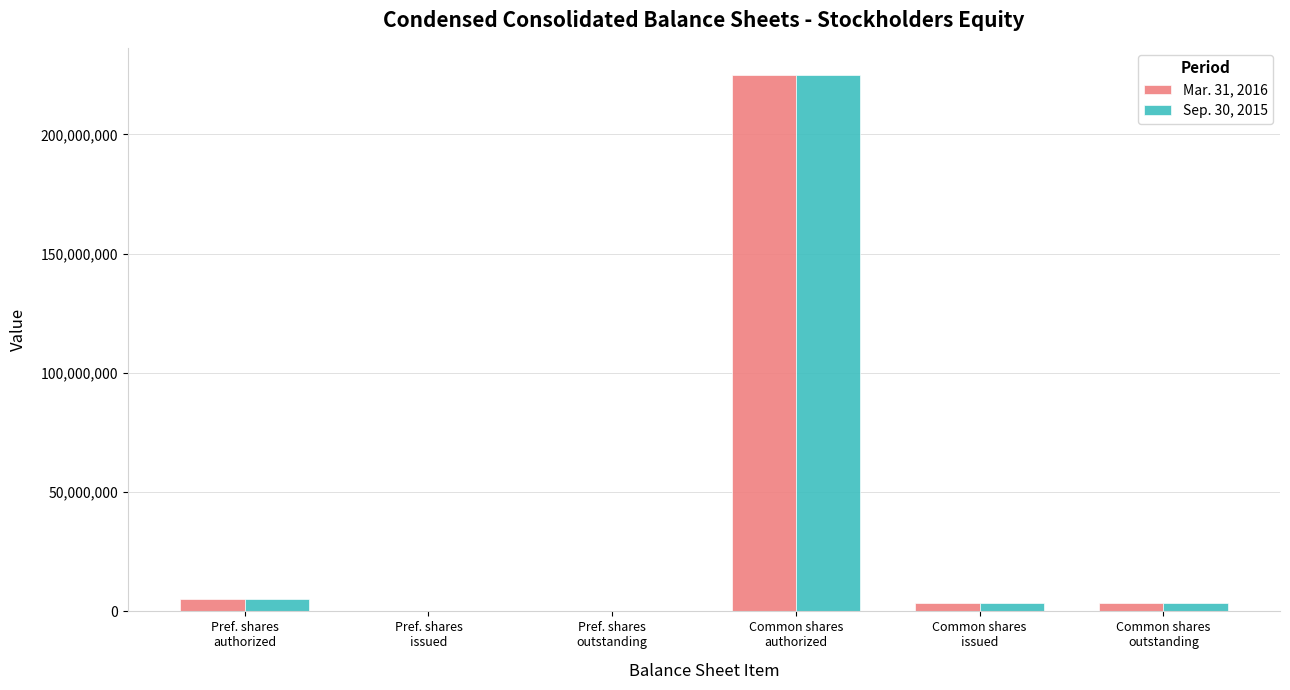

How many groups of bars are there?

6